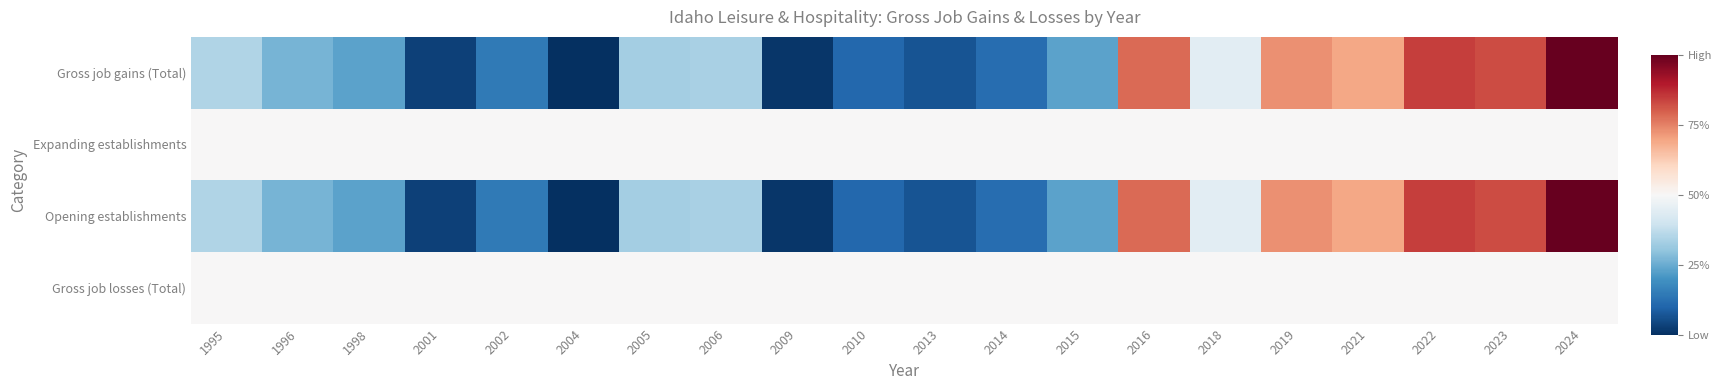

Reading left to right, list all the values displayed in this chart.

Gross job gains (Total): 1995=0.3	1996=0.3	1998=0.2	2001=0.0	2002=0.1	2004=0.0	2005=0.3	2006=0.3	2009=0.0	2010=0.1	2013=0.1	2014=0.1	2015=0.2	2016=0.8	2018=0.4	2019=0.7	2021=0.7	2022=0.8	2023=0.8	2024=1.0
Expanding establishments: 1995=0.5	1996=0.5	1998=0.5	2001=0.5	2002=0.5	2004=0.5	2005=0.5	2006=0.5	2009=0.5	2010=0.5	2013=0.5	2014=0.5	2015=0.5	2016=0.5	2018=0.5	2019=0.5	2021=0.5	2022=0.5	2023=0.5	2024=0.5
Opening establishments: 1995=0.3	1996=0.3	1998=0.2	2001=0.0	2002=0.1	2004=0.0	2005=0.3	2006=0.3	2009=0.0	2010=0.1	2013=0.1	2014=0.1	2015=0.2	2016=0.8	2018=0.4	2019=0.7	2021=0.7	2022=0.8	2023=0.8	2024=1.0
Gross job losses (Total): 1995=0.5	1996=0.5	1998=0.5	2001=0.5	2002=0.5	2004=0.5	2005=0.5	2006=0.5	2009=0.5	2010=0.5	2013=0.5	2014=0.5	2015=0.5	2016=0.5	2018=0.5	2019=0.5	2021=0.5	2022=0.5	2023=0.5	2024=0.5